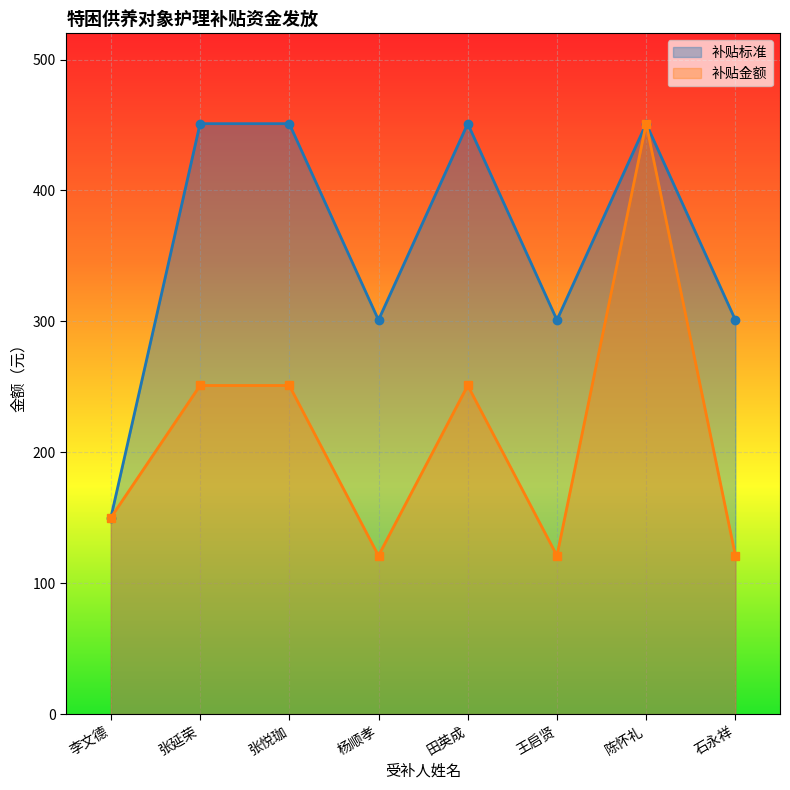

How many 补贴标准 values are between 301 and 451?

7